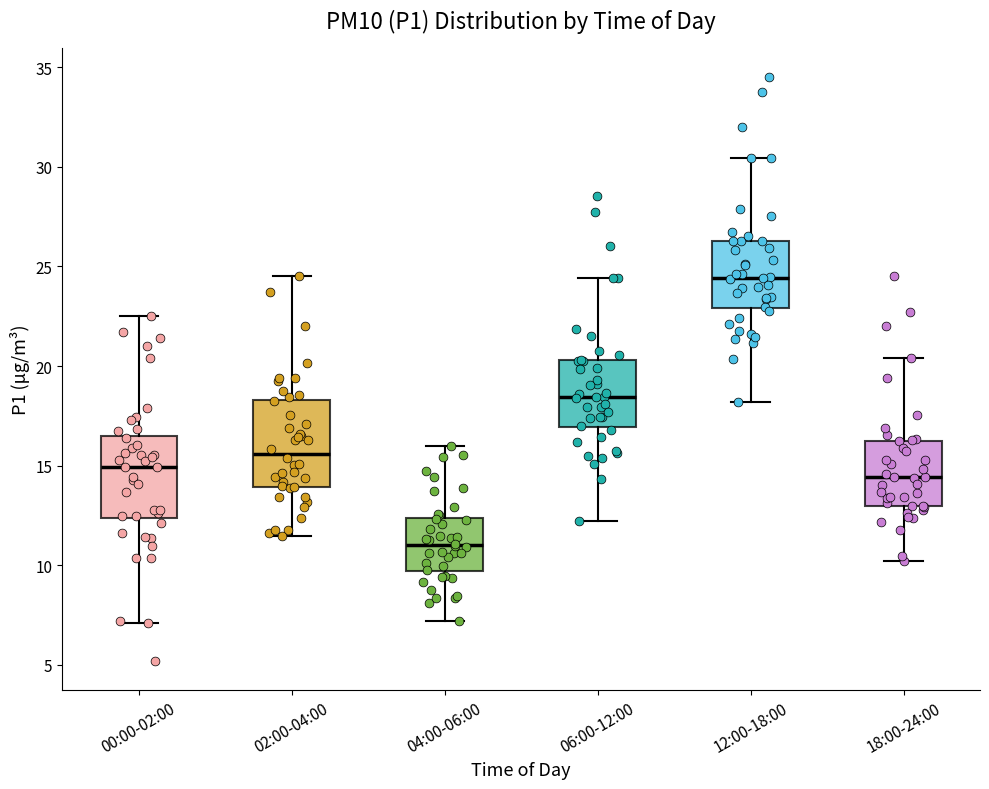

Reading left to right, read every box against the y-axis: the position of its median line, the range the box covers, and the ends of its whiskers. The values are not printed on the chart, so give them approximately, as read against the axis.

00:00-02:00: median 15.0, box 12.5 to 16.5, whiskers 7.0 to 22.5
02:00-04:00: median 15.5, box 14.0 to 18.5, whiskers 11.5 to 24.5
04:00-06:00: median 11.0, box 9.5 to 12.5, whiskers 7.0 to 16.0
06:00-12:00: median 18.5, box 17.0 to 20.5, whiskers 12.0 to 24.5
12:00-18:00: median 24.5, box 23.0 to 26.5, whiskers 18.0 to 30.5
18:00-24:00: median 14.5, box 13.0 to 16.5, whiskers 10.0 to 20.5